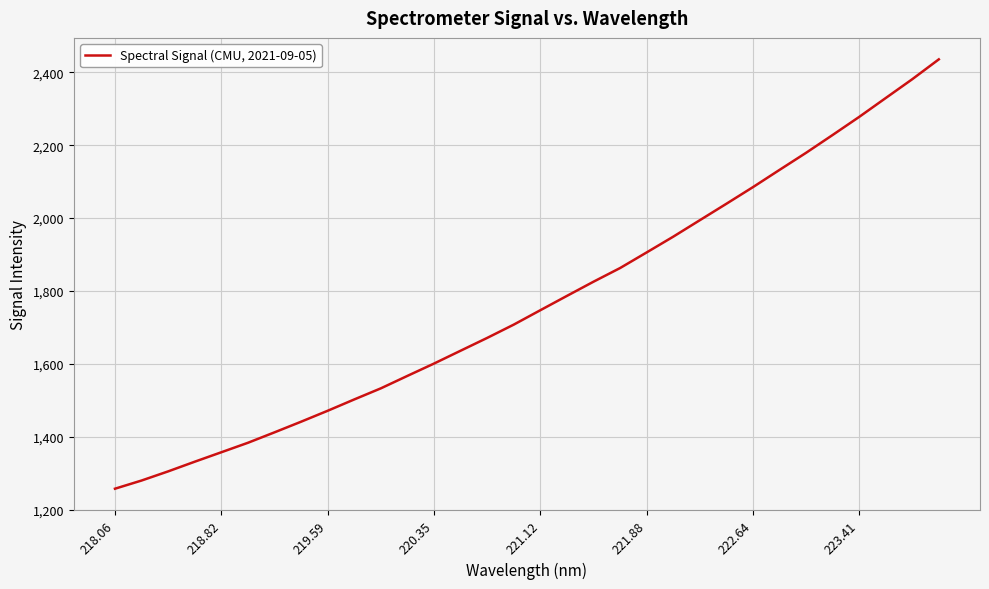

What is the difference between the maximum and minimum values?

1178.5